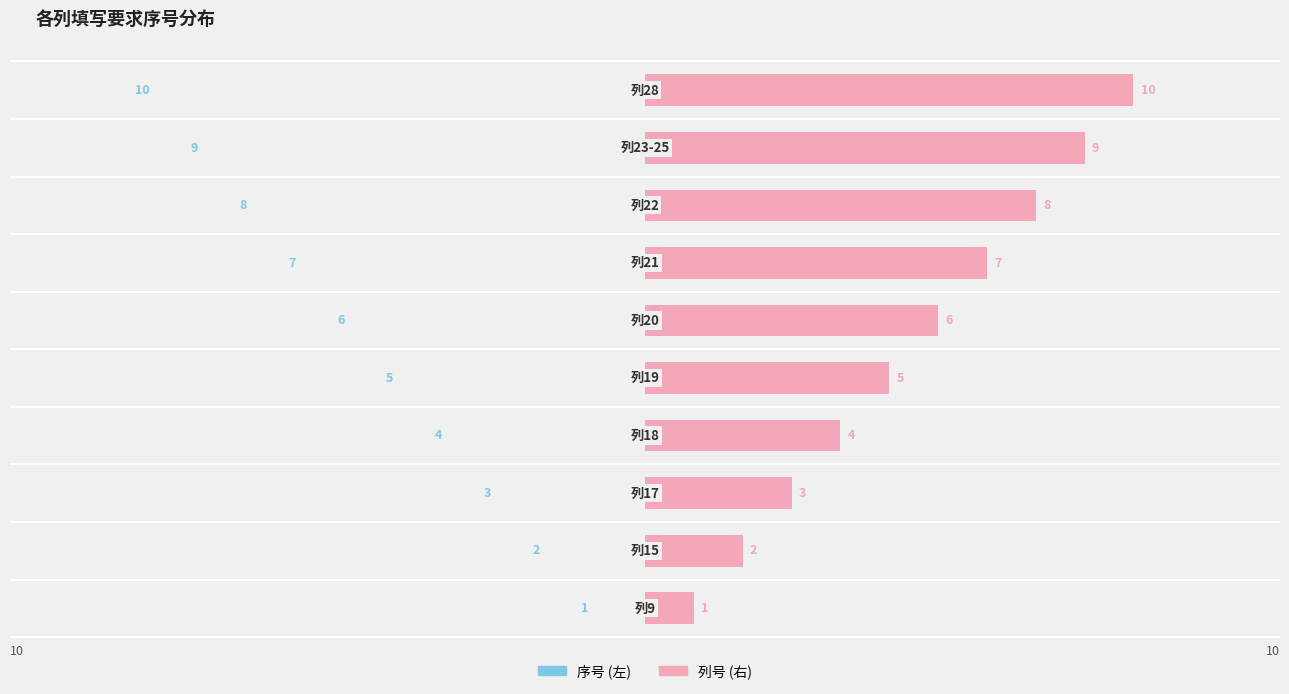

The value of 列号 (镜像) at 5 is 5. True or false?

True